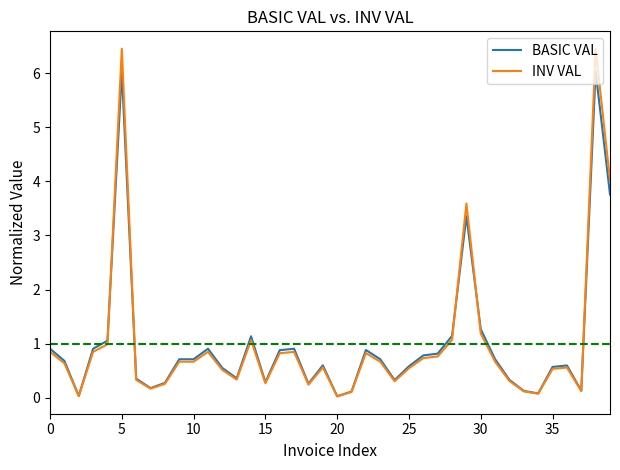

What is the highest value of the BASIC VAL series?

6.0